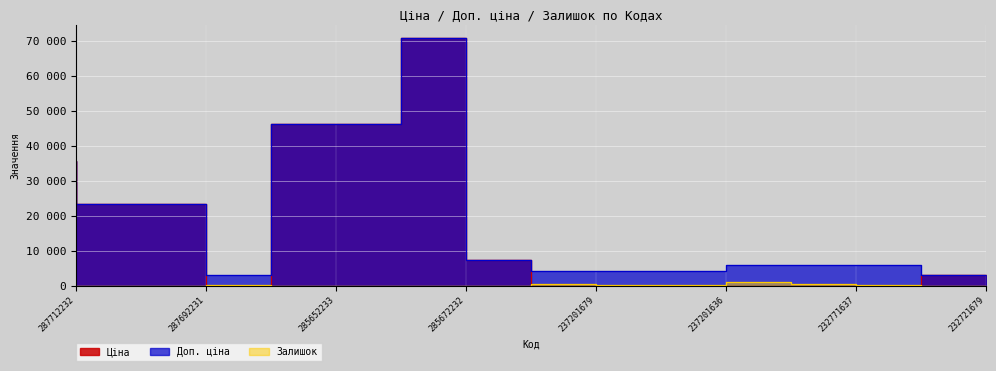

Where do Залишок and Ціна first cross each other?

287692231 and 283972211